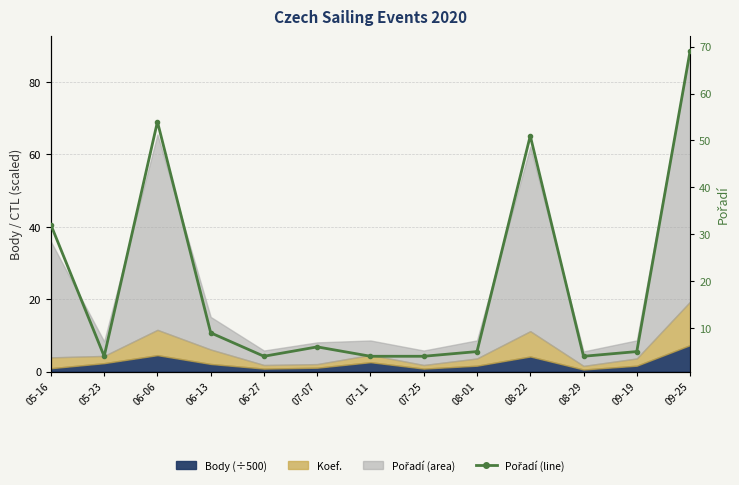

Reading right to left, what are all the values shown in this chart?

69	5	4	51	5	4	4	6	4	9	54	4	32